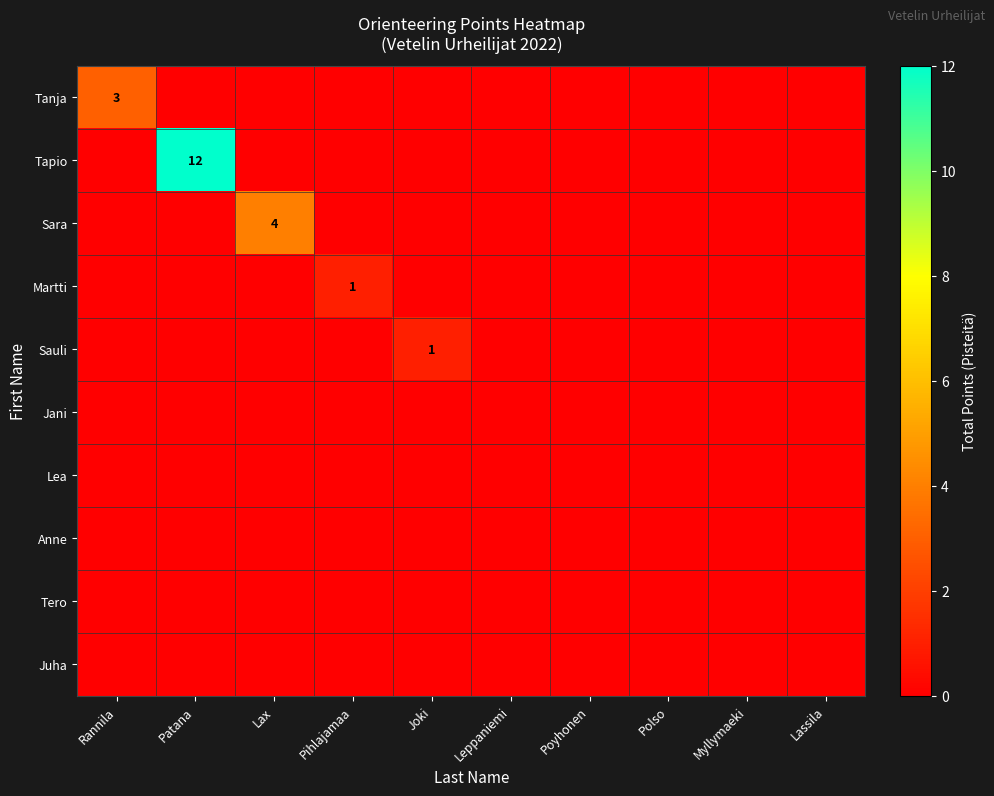

Where is Tanja nearest to the value 1?

Patana